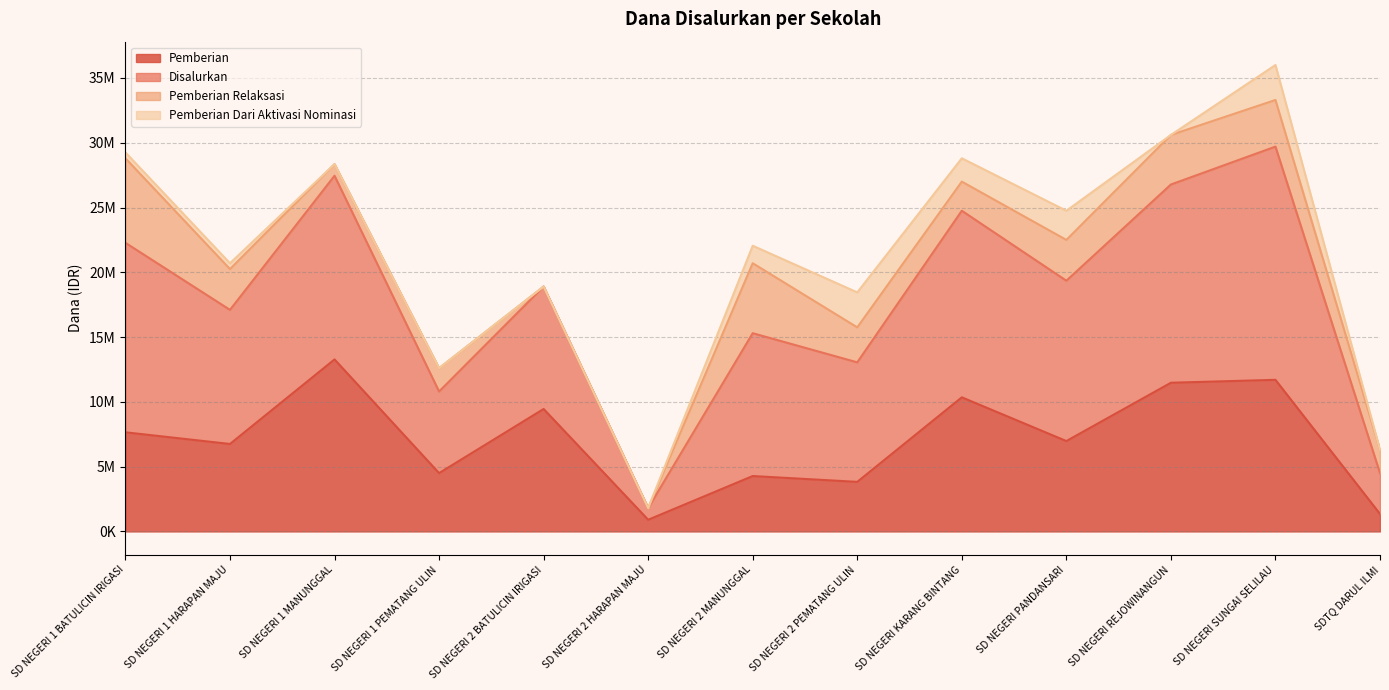

Which series has the largest total across all categories?

Disalurkan